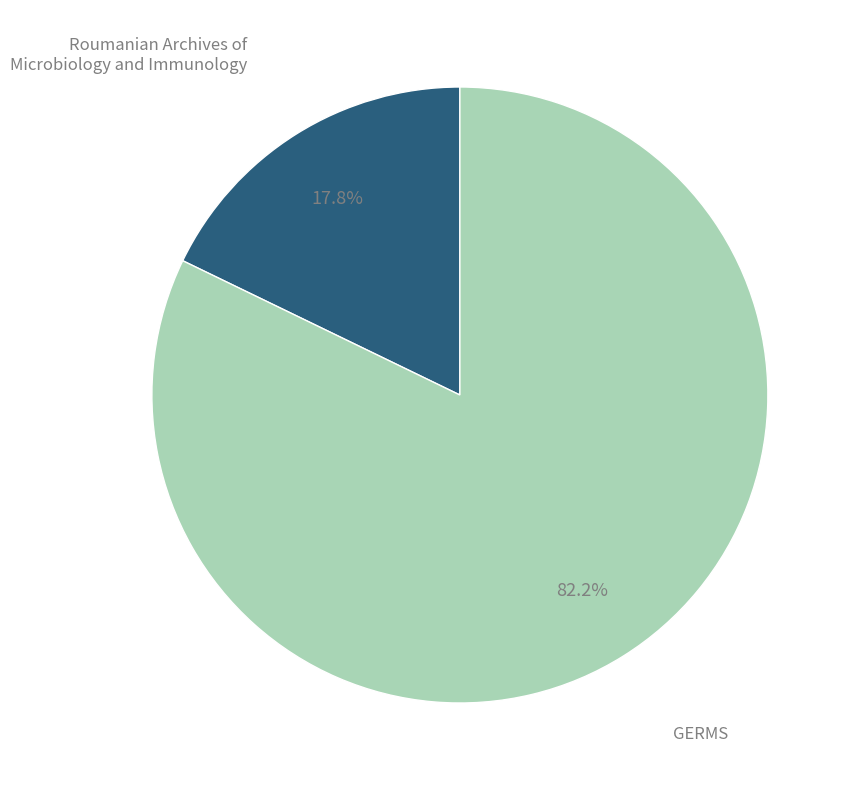

Does any single category account for the majority?

Yes